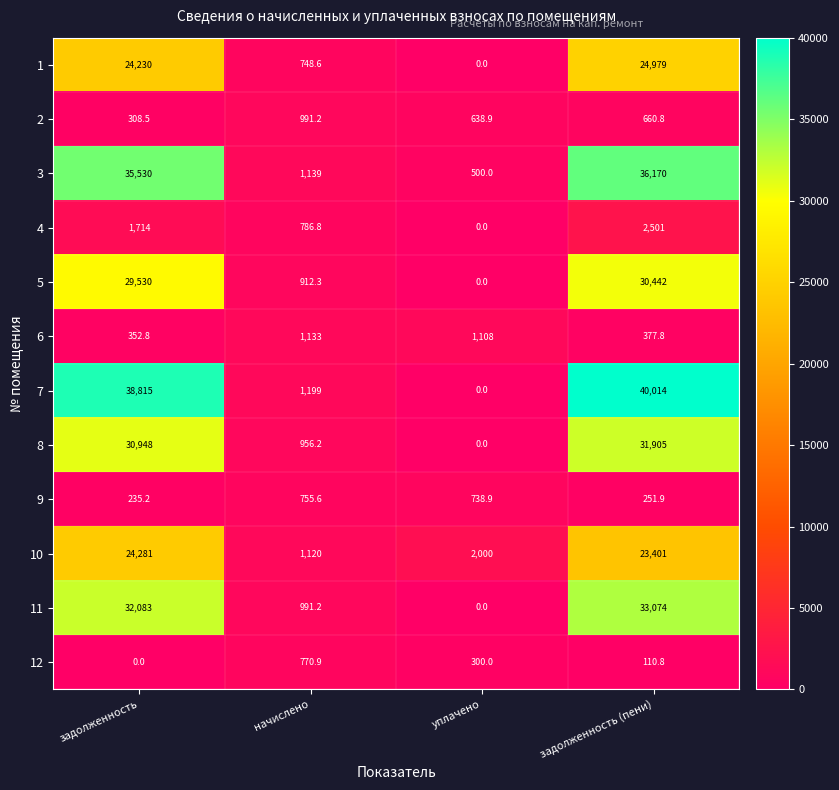

What is the difference between the 11 values at уплачено and задолженность (пени)?

33074.0